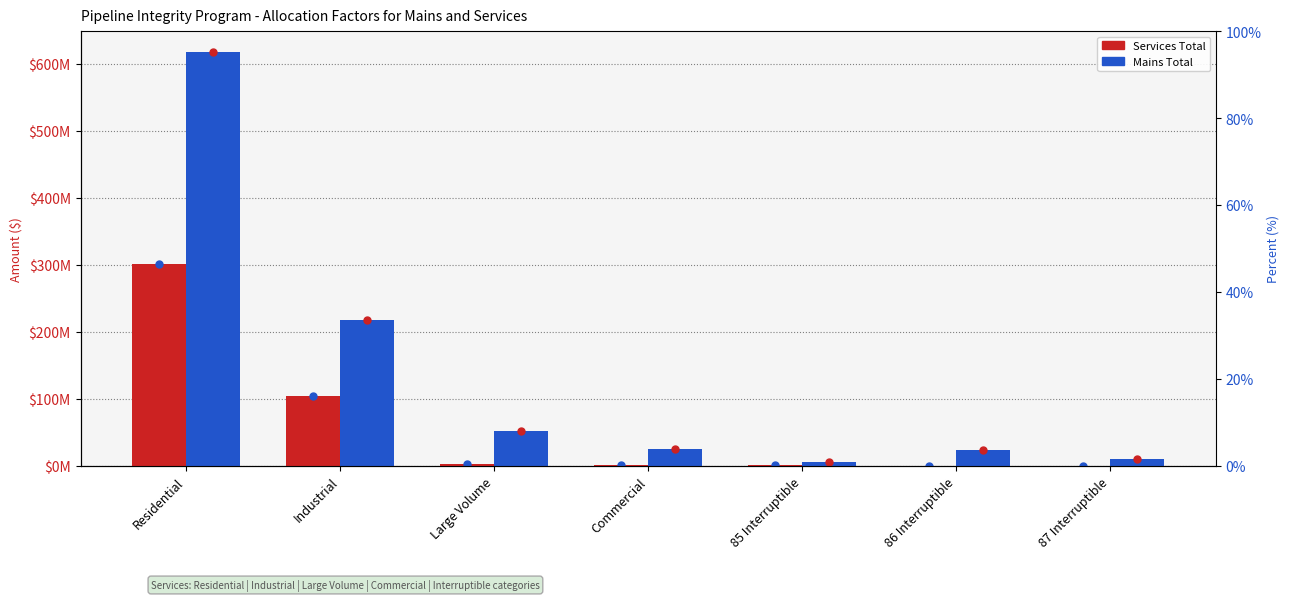

What is the label of the 3rd bar from the left?

Large Volume